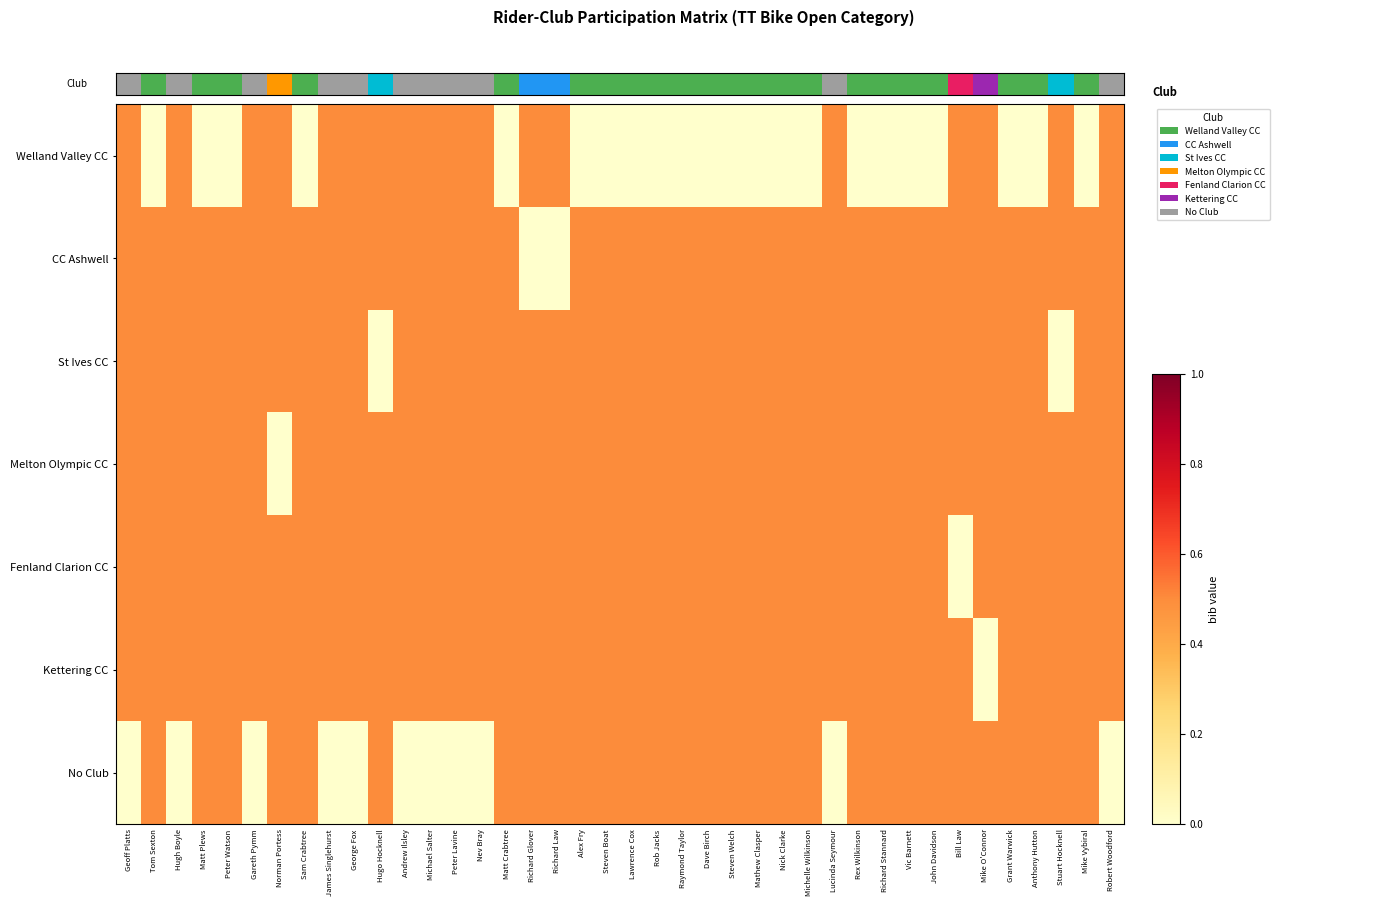

At which category does the chart reach its minimum across all series?

Tom Sexton